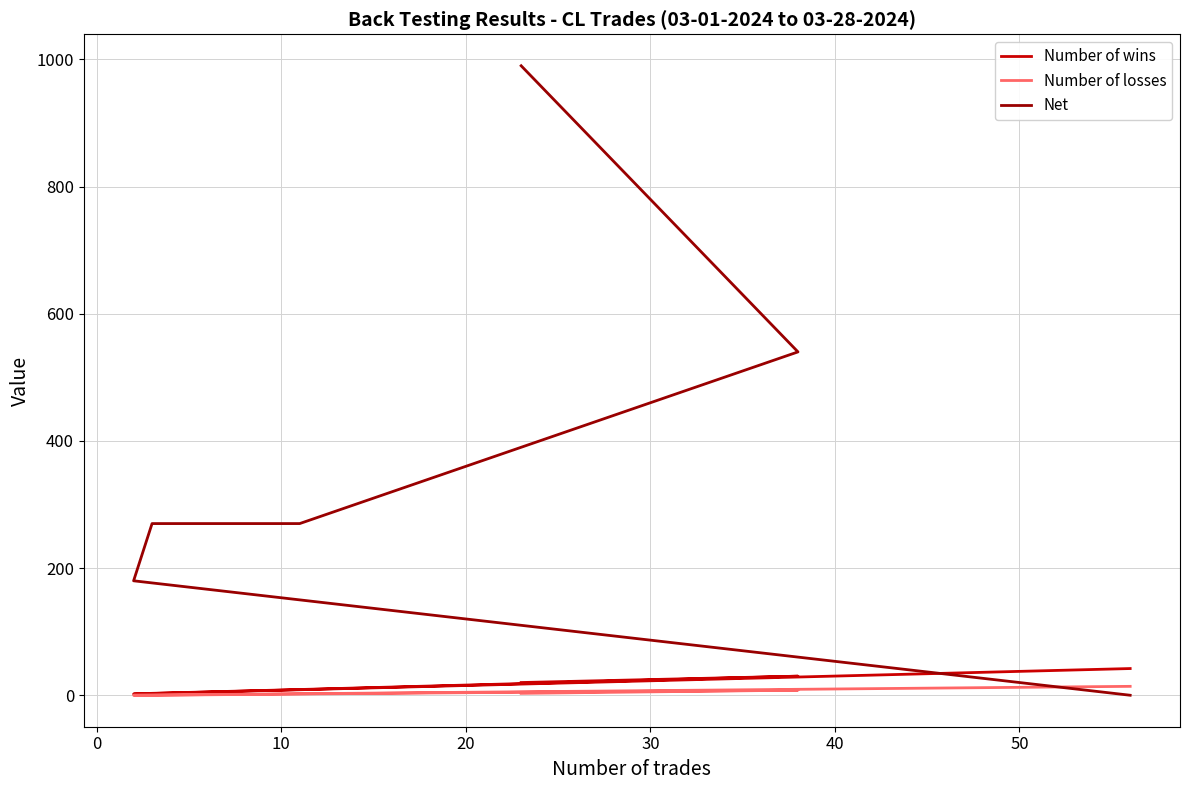

What is the greatest value displayed?

990